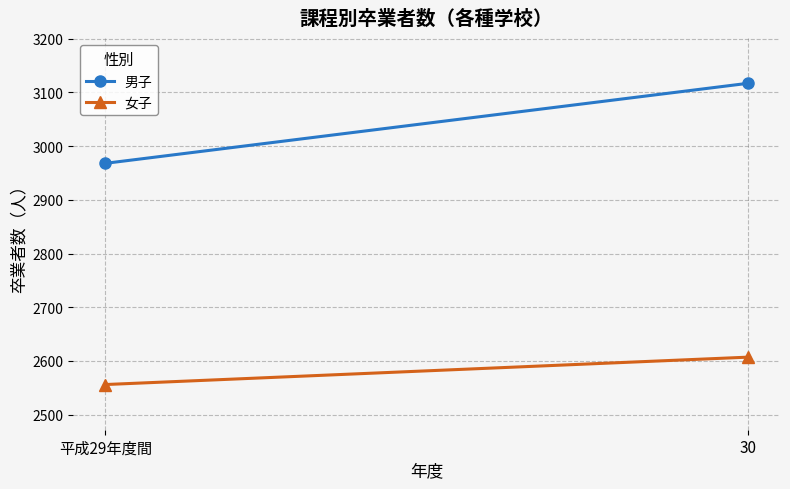

Is this an area chart (filled region under the line)?

No